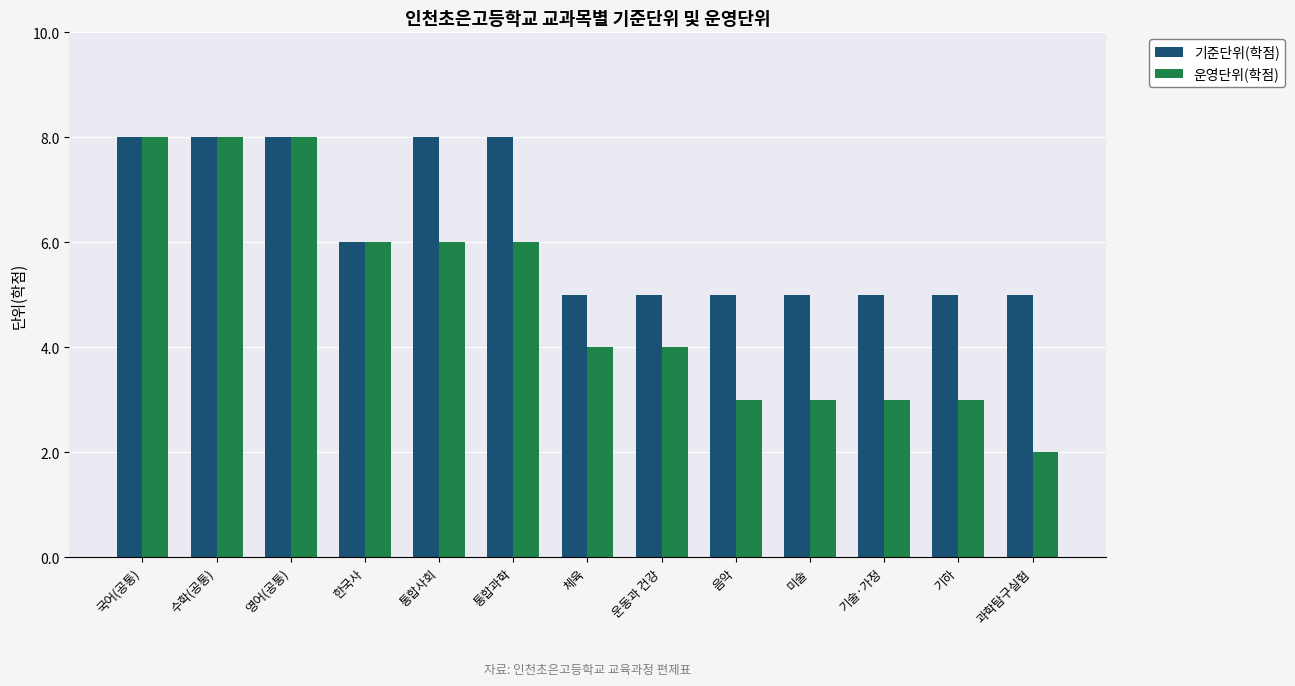

Reading right to left, extract all data points from this chart.

기준단위(학점): 과학탐구실험=5	기하=5	기술·가정=5	미술=5	음악=5	운동과 건강=5	체육=5	통합과학=8	통합사회=8	한국사=6	영어(공통)=8	수학(공통)=8	국어(공통)=8
운영단위(학점): 과학탐구실험=2	기하=3	기술·가정=3	미술=3	음악=3	운동과 건강=4	체육=4	통합과학=6	통합사회=6	한국사=6	영어(공통)=8	수학(공통)=8	국어(공통)=8